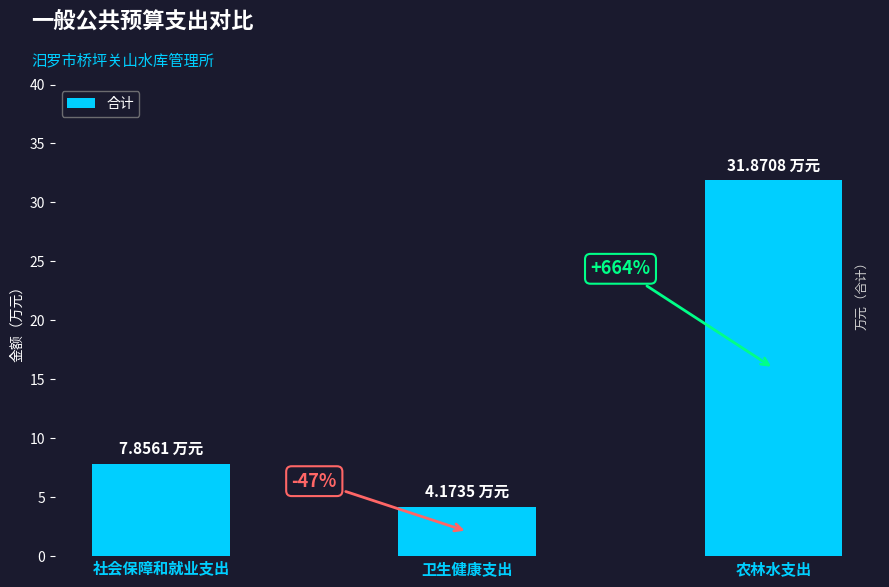

What is the difference between the second highest and minimum values?

3.7